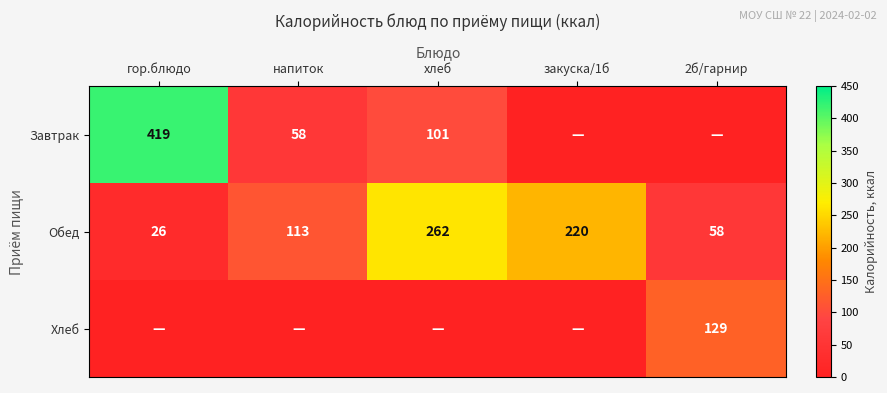

List the labels in order of Обед value, largest first.

хлеб, закуска/1б, напиток, 2б/гарнир, гор.блюдо